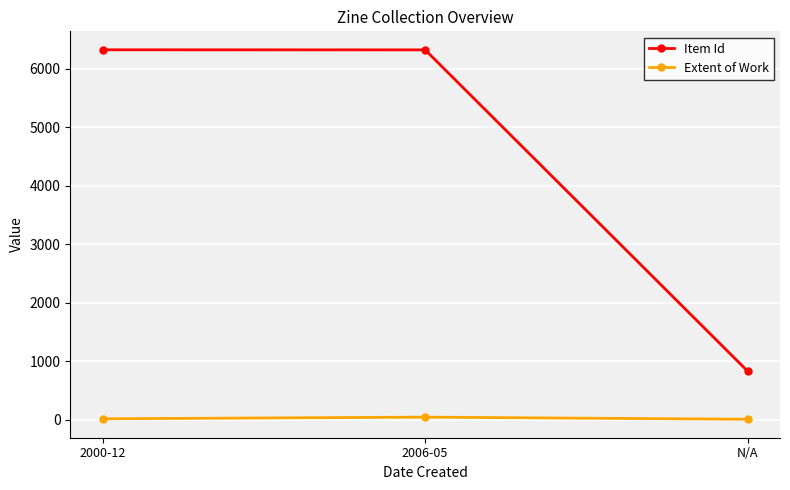

True or false: Item Id has a value of 828 at N/A.

True